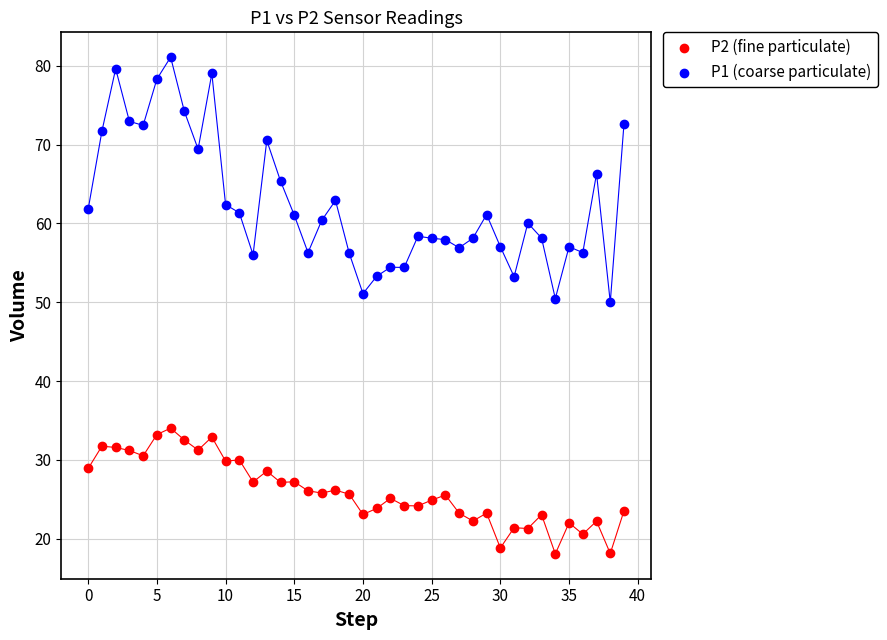

Which series reaches the minimum Y coordinate?

P2 (fine particulate)